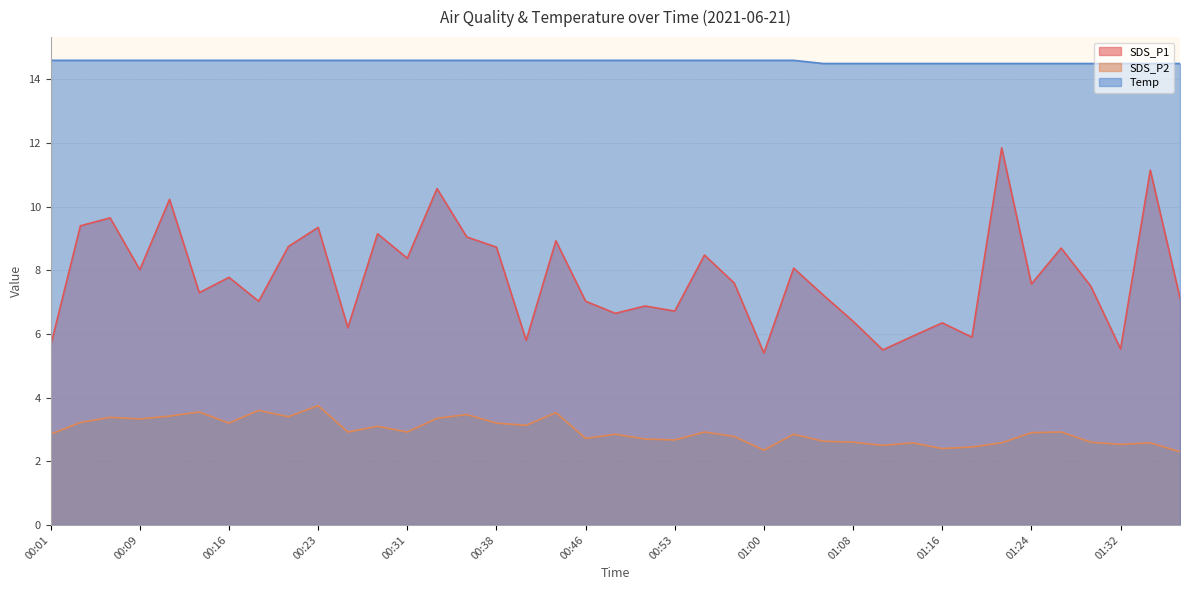

The value of SDS_P1 at 00:28 is 9.2. True or false?

True